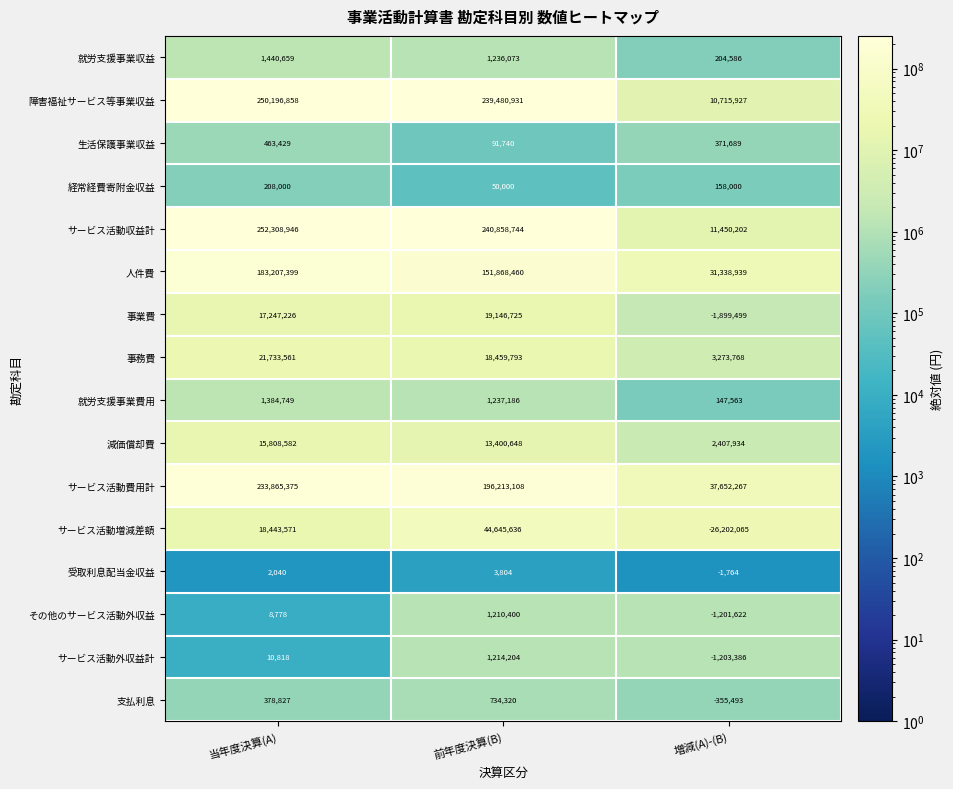

True or false: 減価償却費 has a value of 13400648 at 前年度決算(B).

True